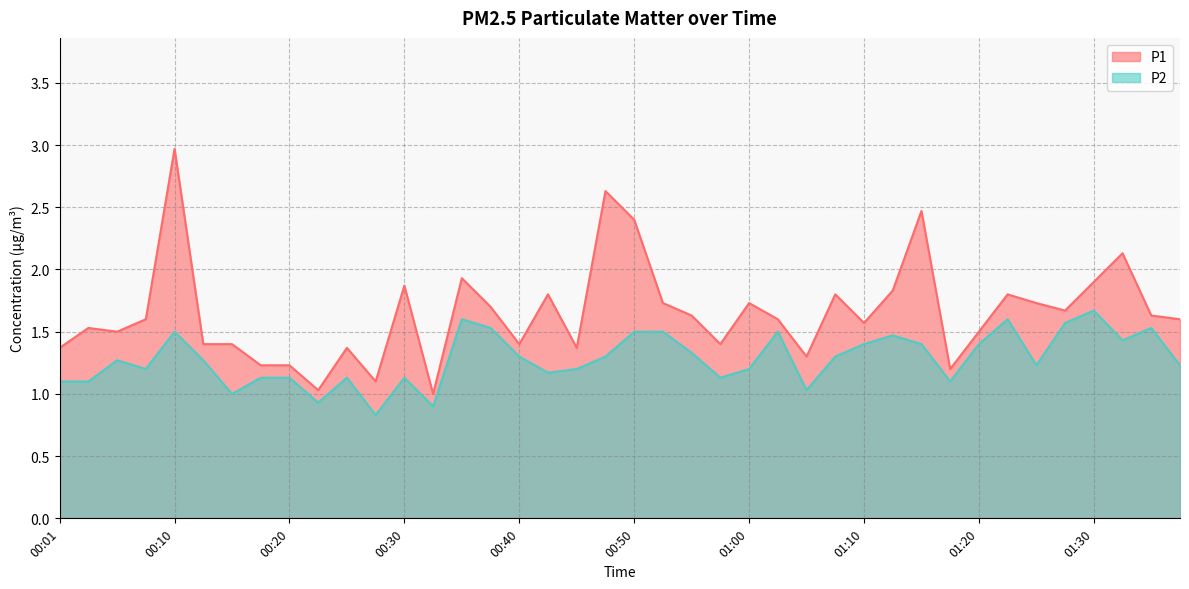

At which category does P2 reach its first local valley?

00:08